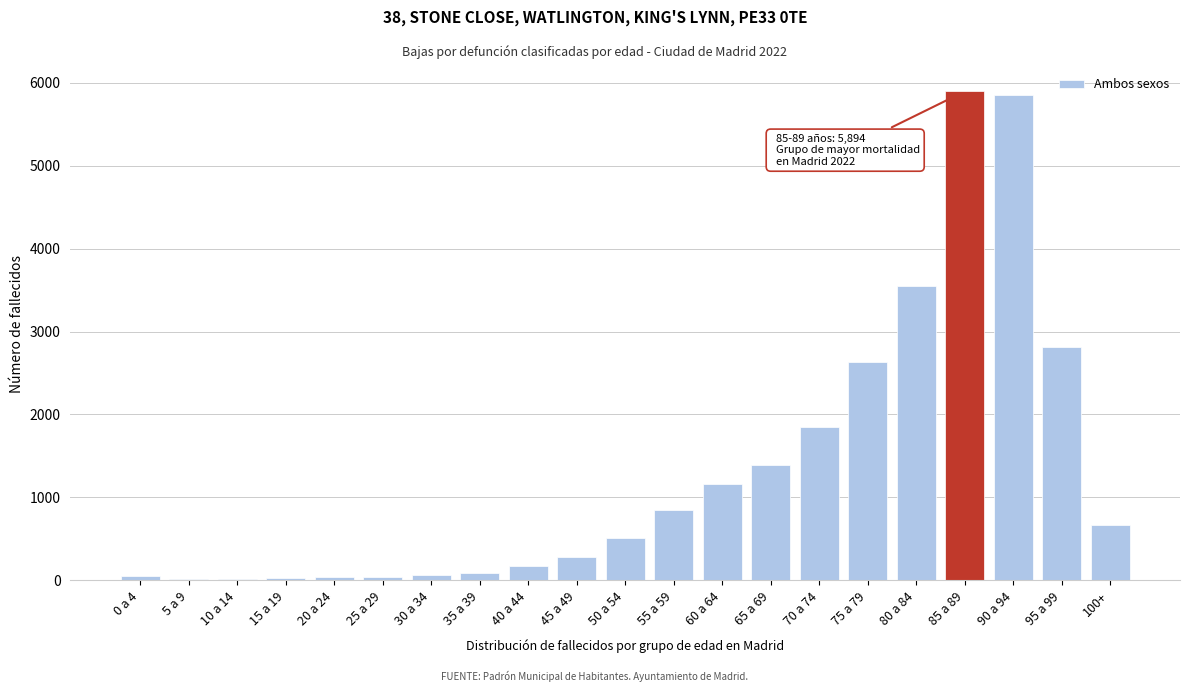

What is the ratio of the value at 45 a 49 to the value at 100+?

0.4